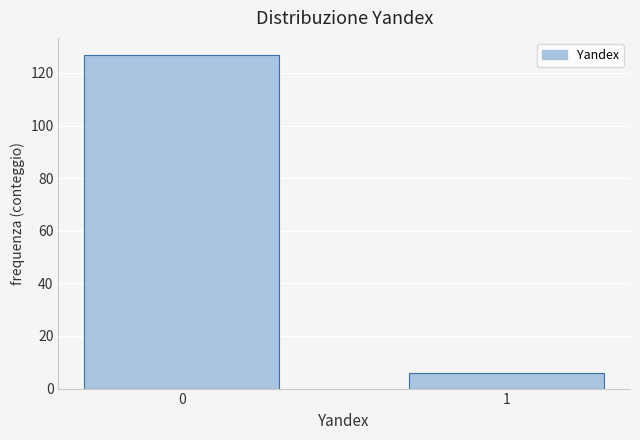

Reading left to right, extract all data points from this chart.

127	6